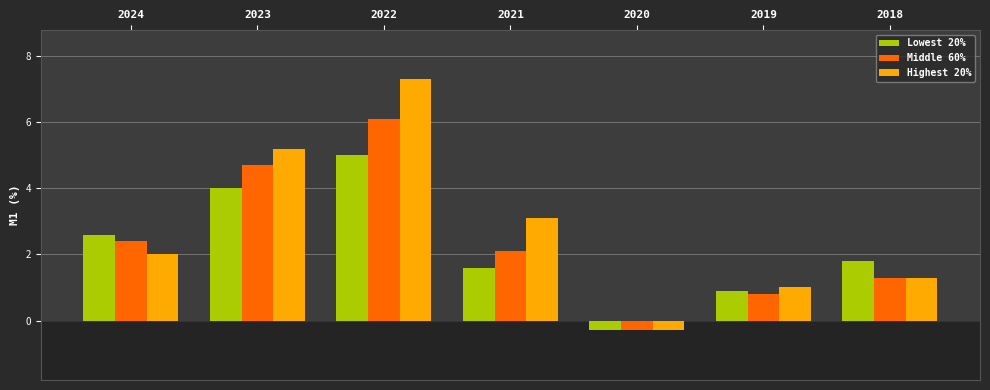

What is the difference between the maximum and minimum values in the Lowest 20% series?

5.3